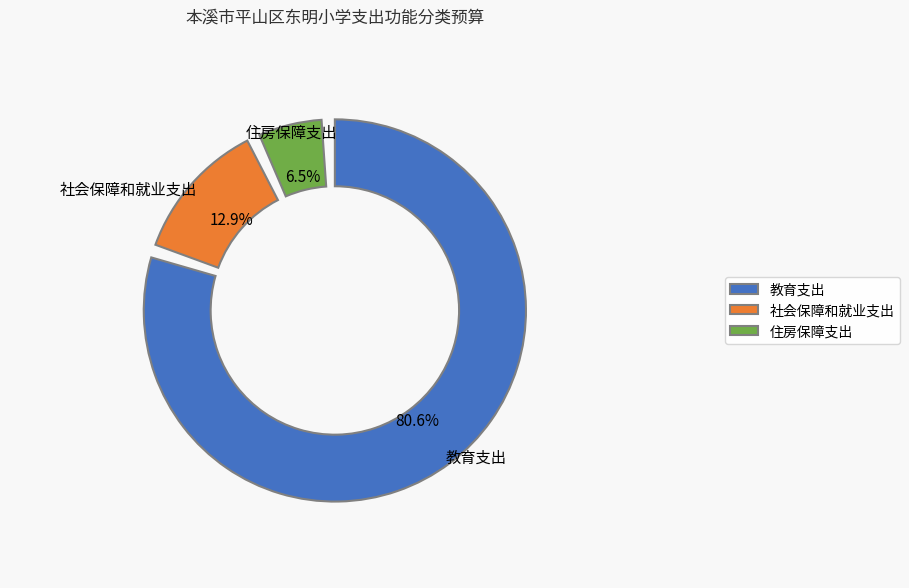

Which has a higher value, 社会保障和就业支出 or 住房保障支出?

社会保障和就业支出